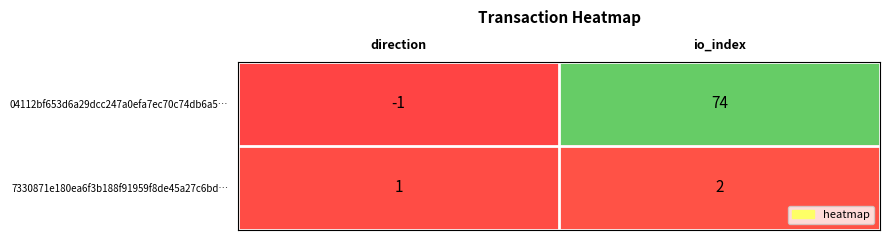

At which label is 7330871e180ea6f3b188f91959f8de45a27c6bd… closest to 1?

direction